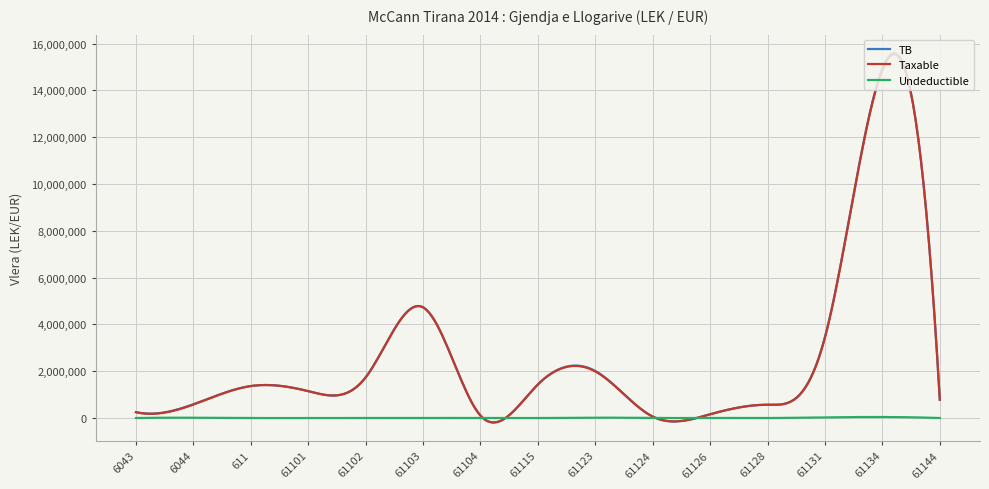

True or false: TB and Undeductible cross at least once.

True